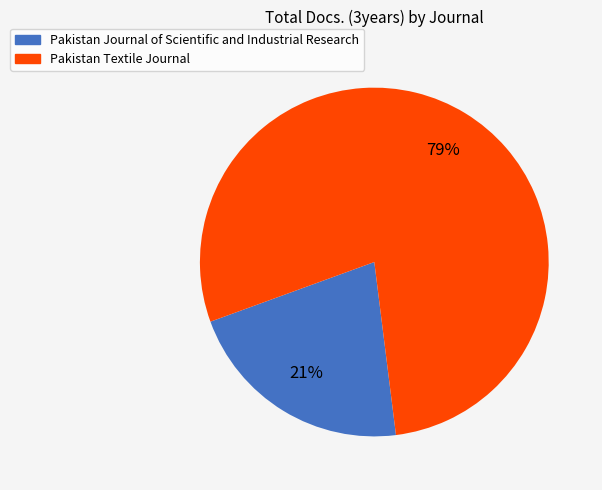

Is it true that Pakistan Textile Journal is 79% of the pie?

True